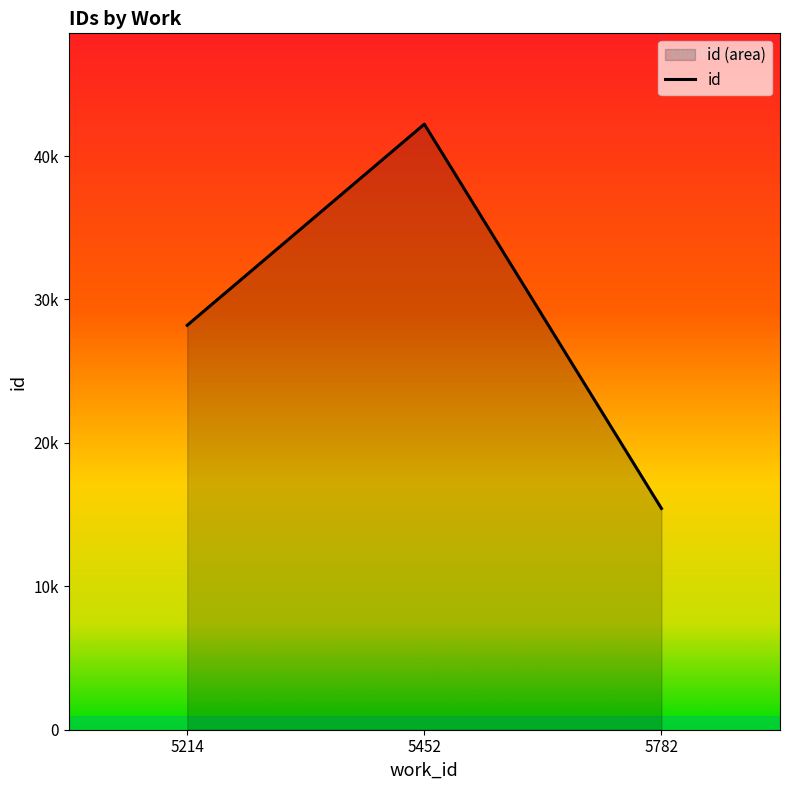

Between 5214 and 5452, which is larger?

5452